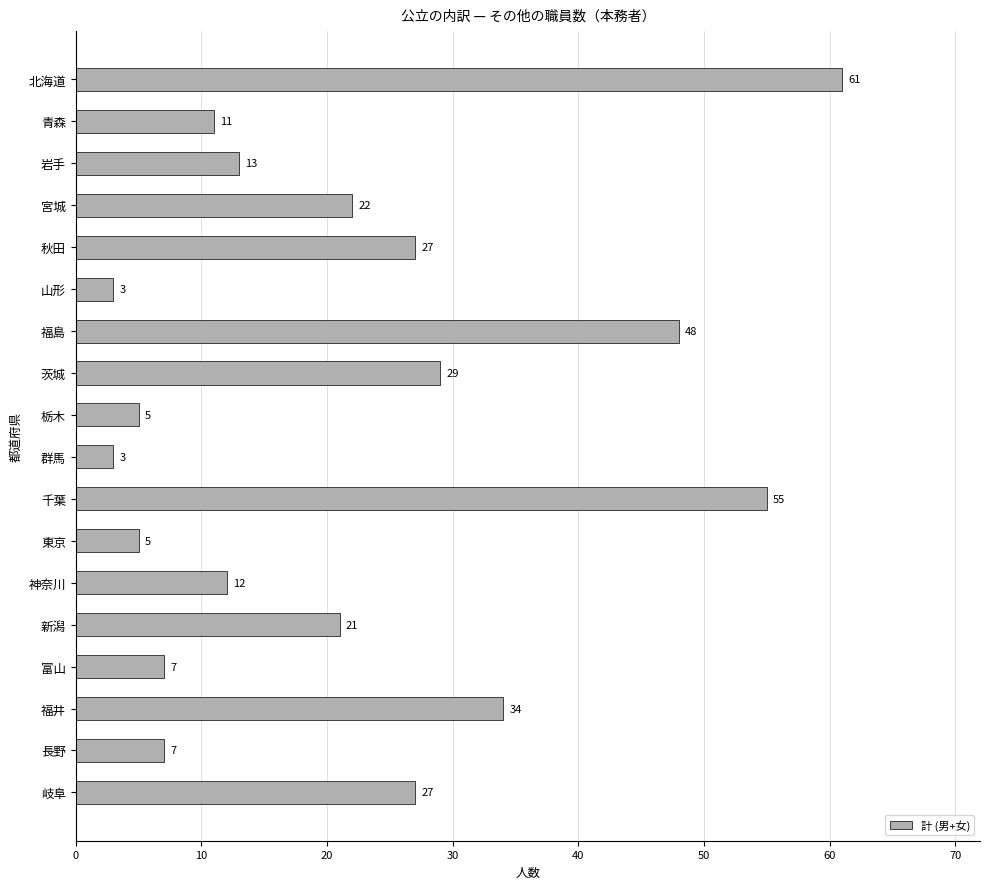

The value at 岐阜 is 9. True or false?

False